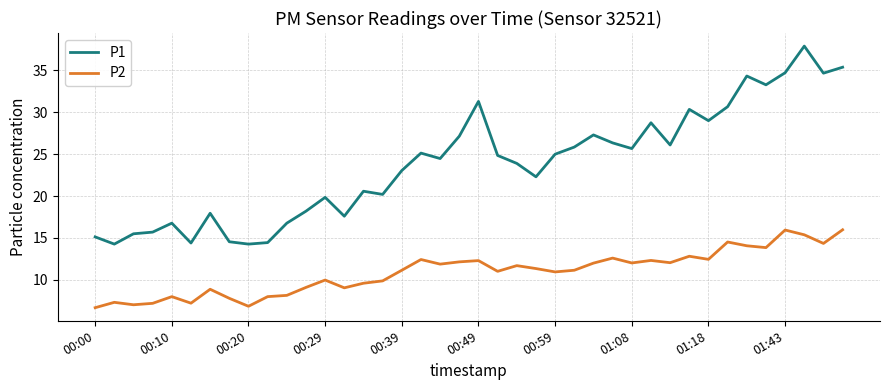

What is the maximum value for P2?

16.0